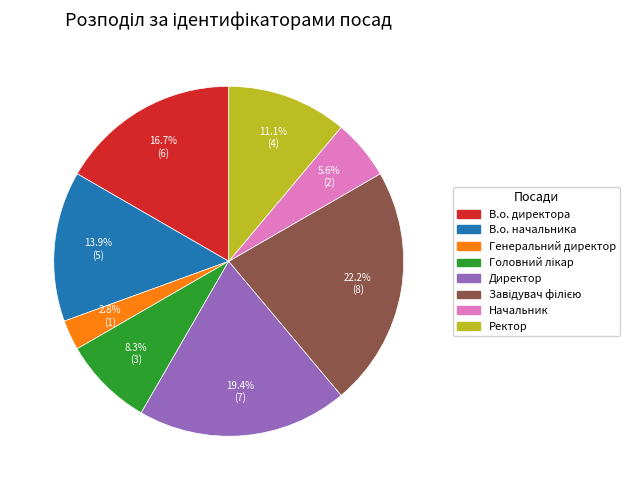

Combined, what portion of the pie is В.о. начальника and Генеральний директор?

16.7%